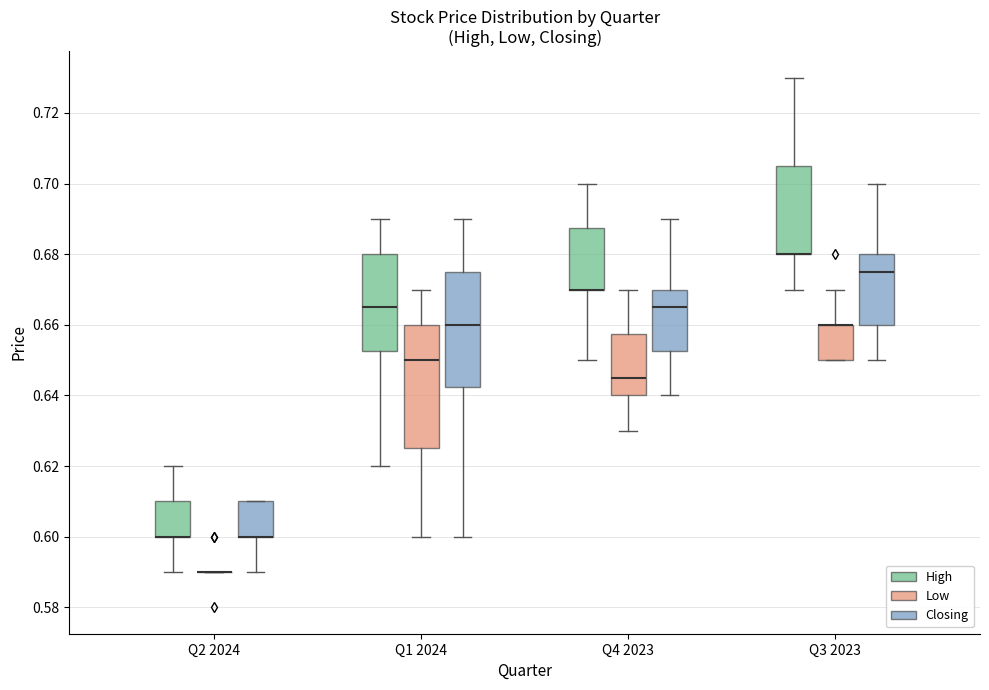

Where does the lower whisker of the box for Q2 2024 (Closing) end on the y-axis? The values are not printed on the chart, so give them approximately, as read against the axis.

0.590